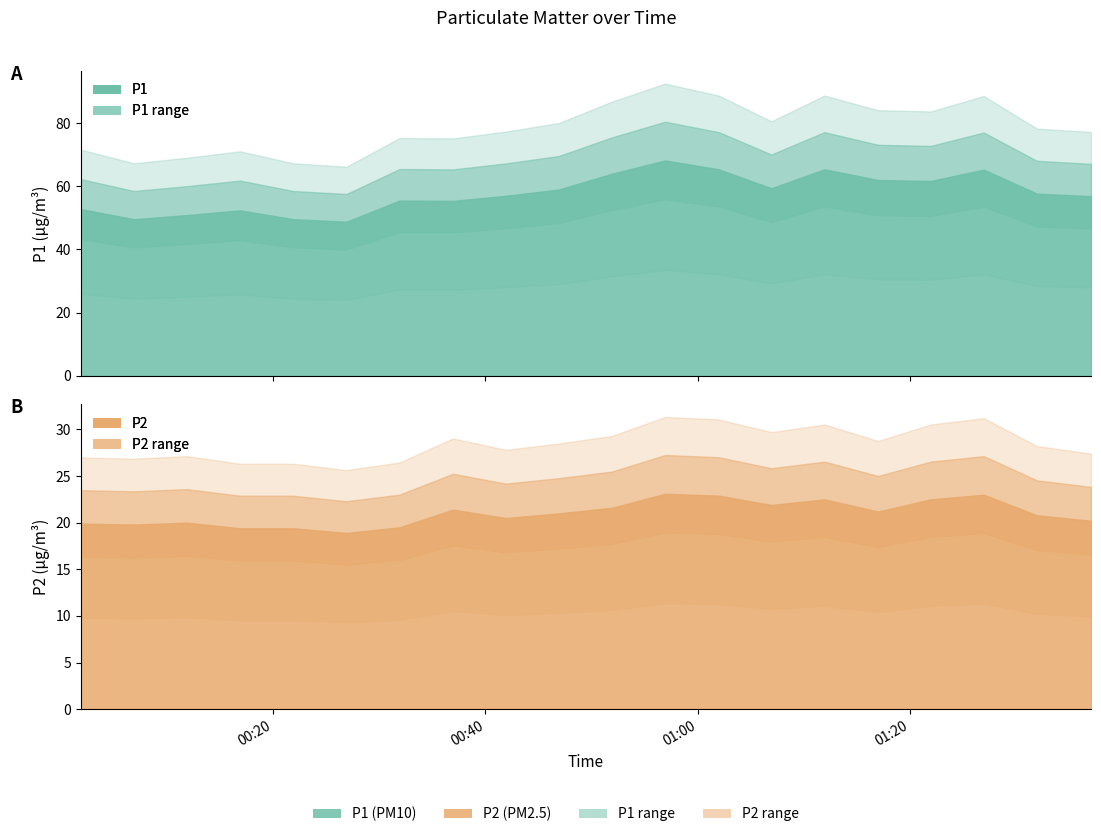

Rank the series at 2024/01/12 01:01:58 from highest to lowest value.

P1, P2